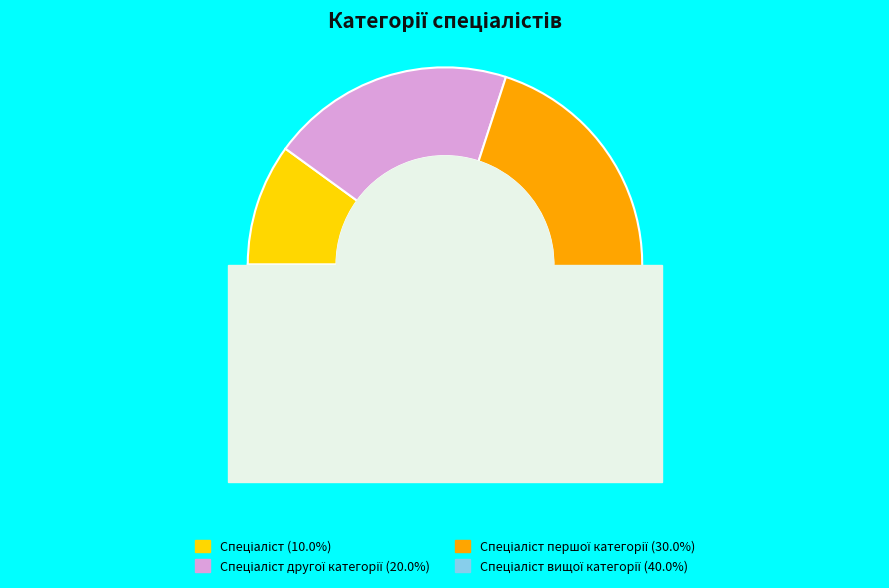

What is the smallest slice in the pie chart?

Спеціаліст